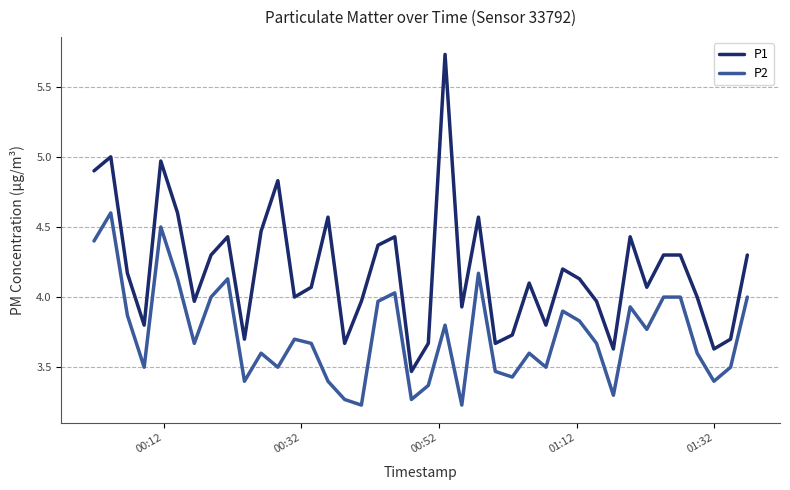

True or false: P2 and P1 cross at least once.

False